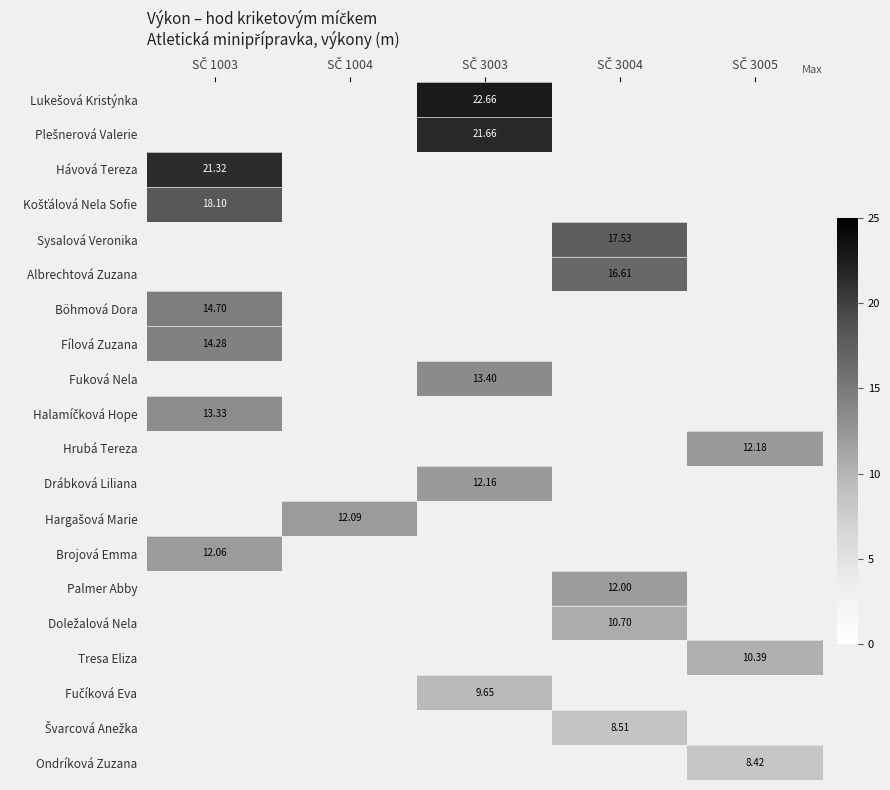

Which has a higher value, SČ 3004 or SČ 3003?

SČ 3003